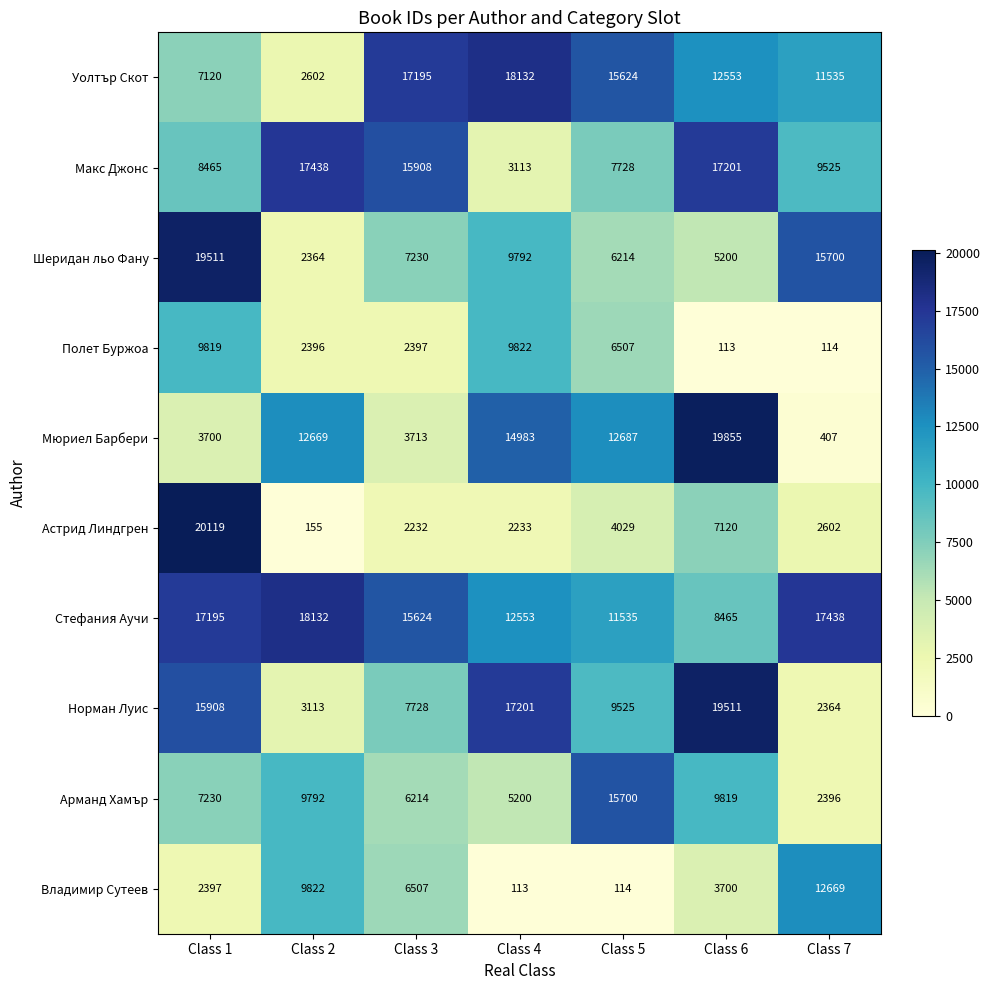

The value of Норман Луис at Class 7 is 3729. True or false?

False